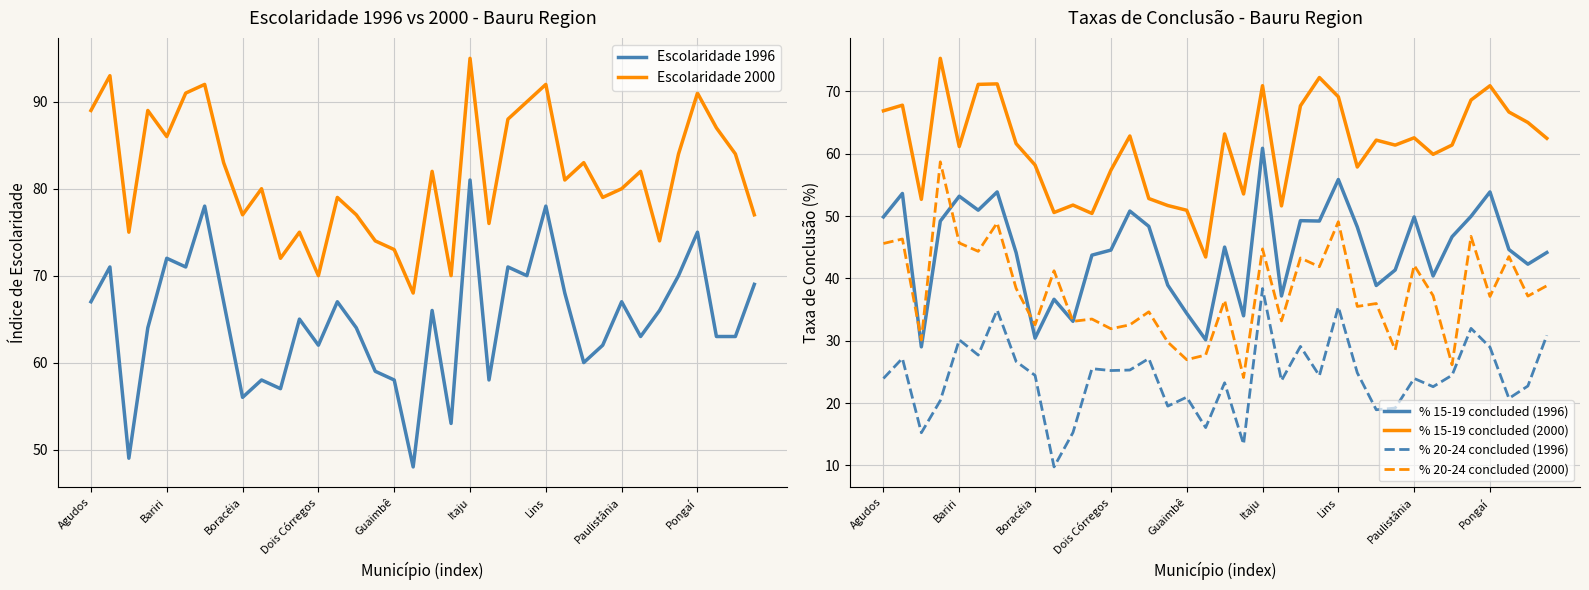

The value of % 15-19 concluded (1996) at Itaju is 35.5. True or false?

False